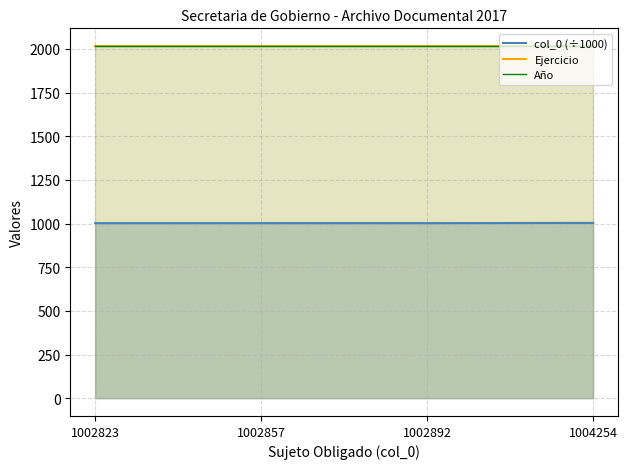

Reading left to right, transcribe all the data shown in this chart.

col_0 (÷1000): 1002823=1002.8	1002857=1002.9	1002892=1002.9	1004254=1004.3
Ejercicio: 1002823=2017.0	1002857=2017.0	1002892=2017.0	1004254=2017.0
Año: 1002823=2017.0	1002857=2017.0	1002892=2017.0	1004254=2017.0